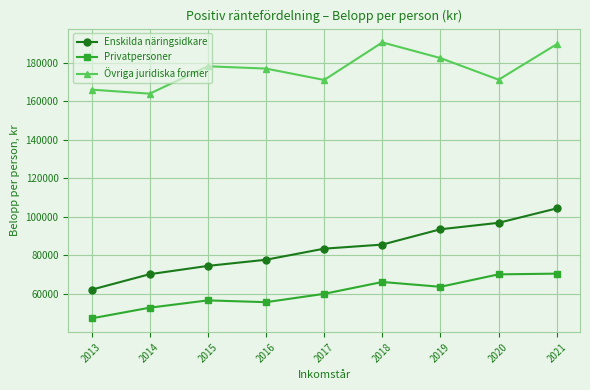

What is the maximum value shown in the chart?

190657.0